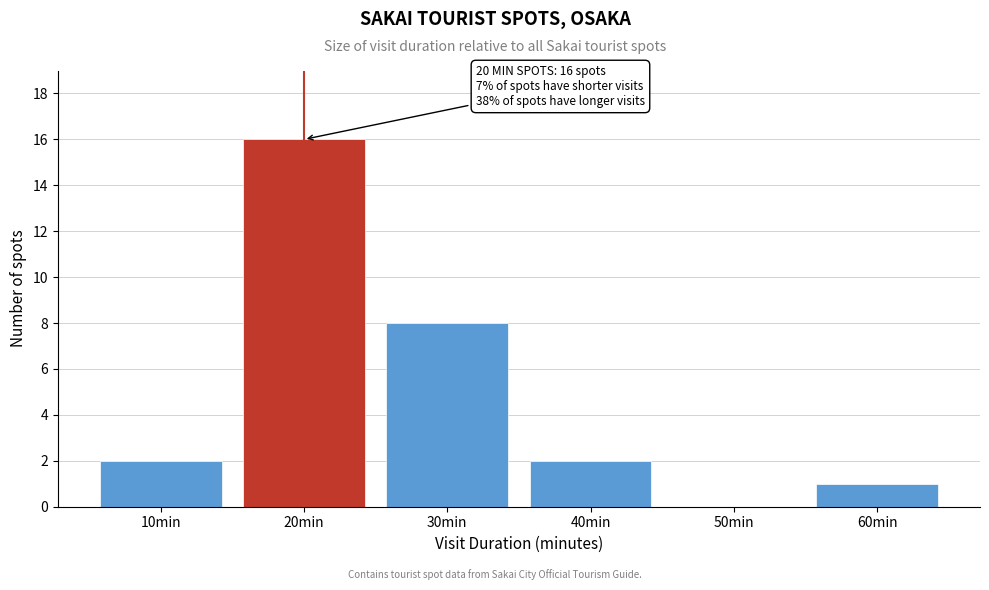

Which range on the x-axis has the tallest bar?

15 to 25